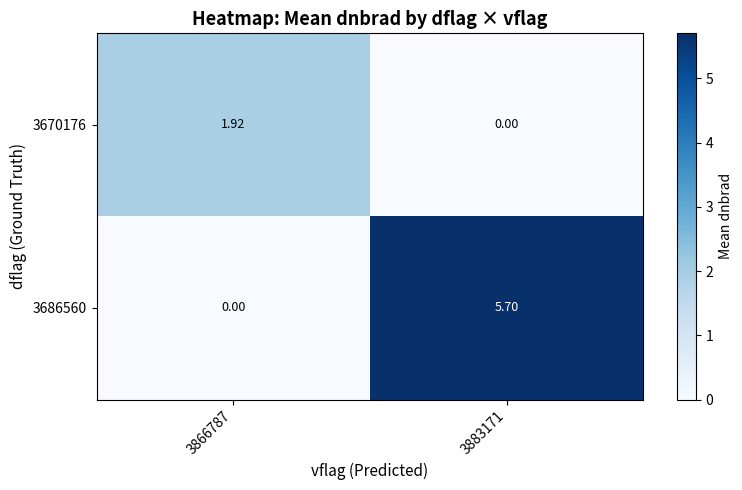

Is the value of 3686560 at 3883171 greater than the value of 3670176 at 3866787?

Yes